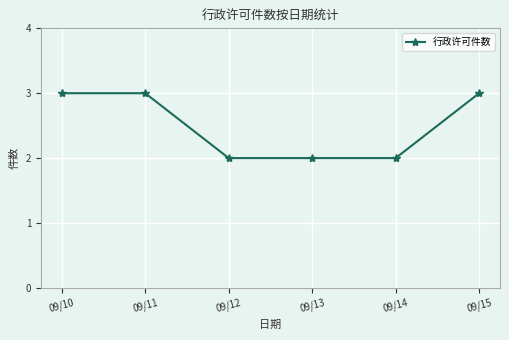

What is the greatest value displayed?

3